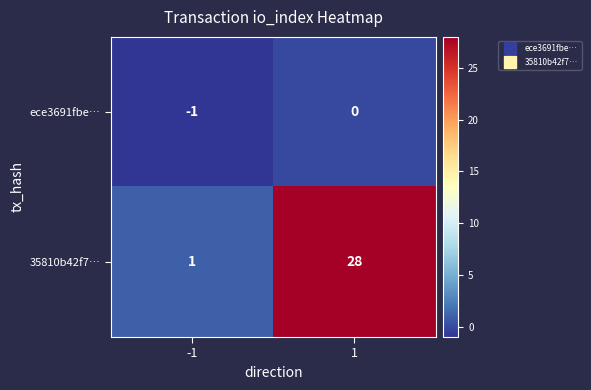

Which series has the largest total across all categories?

35810b42f7…